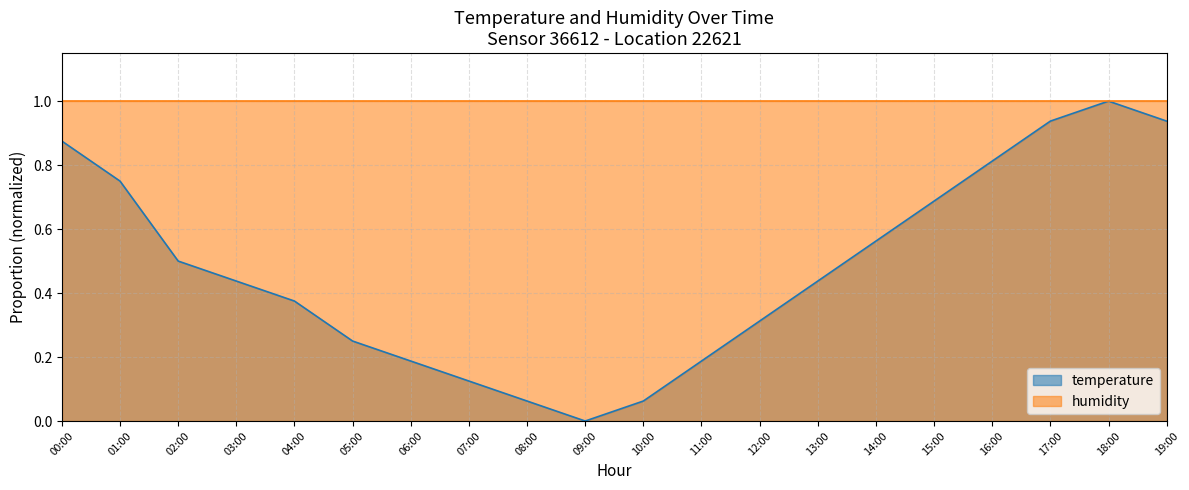

Is it true that the value at 08:00 is 0.0?

False